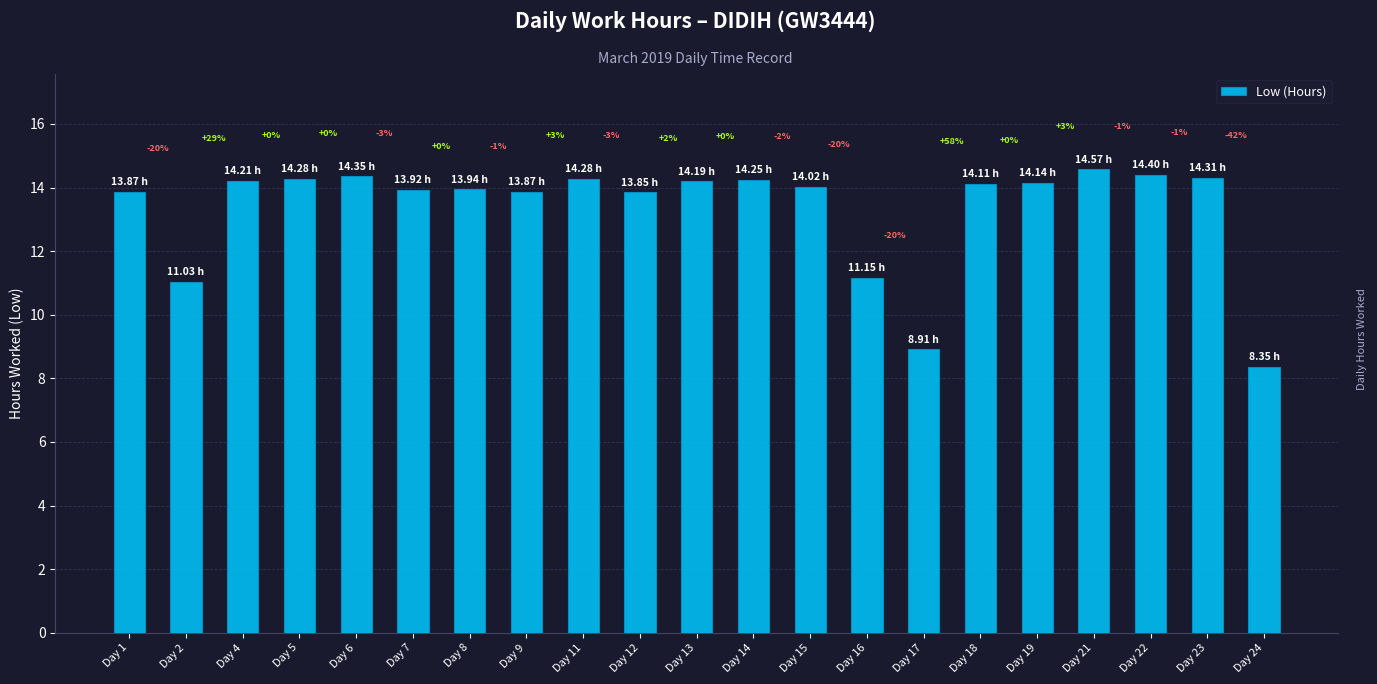

List the labels in order of value, smallest first.

Day 24, Day 17, Day 2, Day 16, Day 12, Day 1, Day 9, Day 7, Day 8, Day 15, Day 18, Day 19, Day 13, Day 4, Day 14, Day 5, Day 11, Day 23, Day 6, Day 22, Day 21